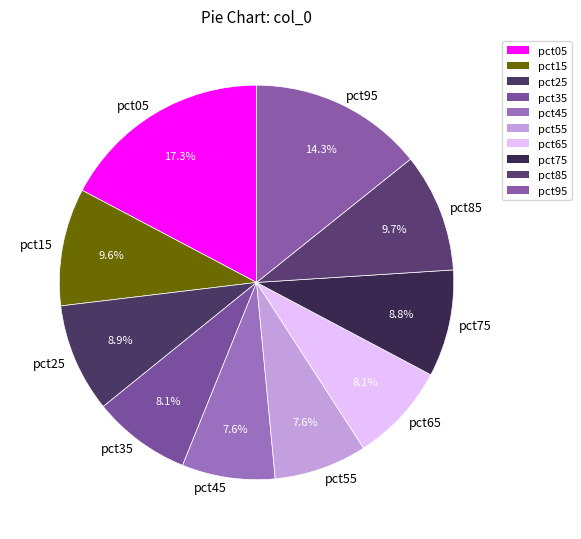

True or false: pct55 accounts for 8% of the total.

True